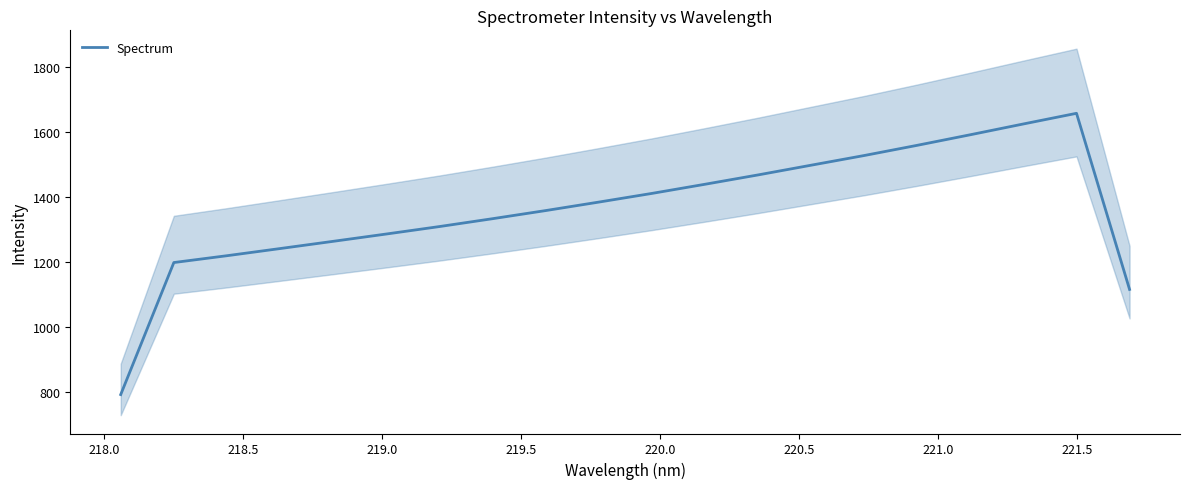

What is the sum of all values?

27300.7